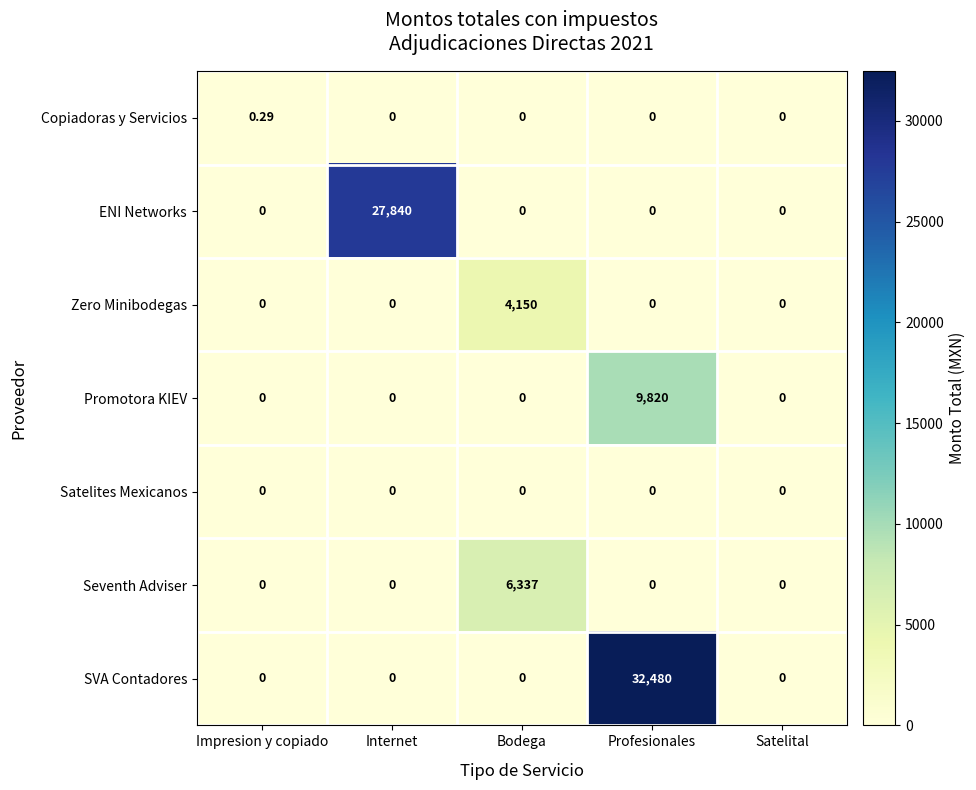

At how many categories does at least one series exceed 29794?

1